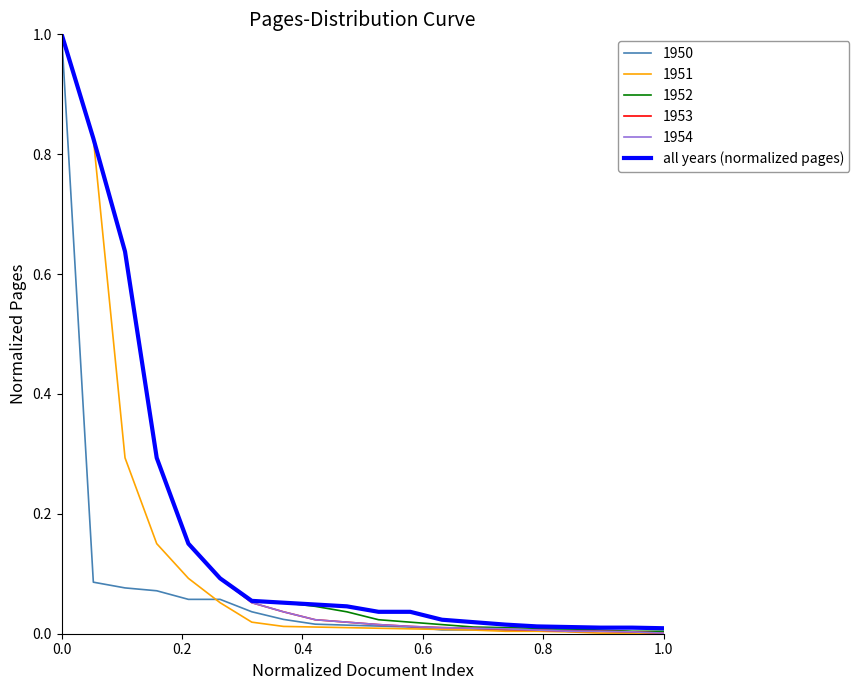

What is the greatest value displayed?

1.0